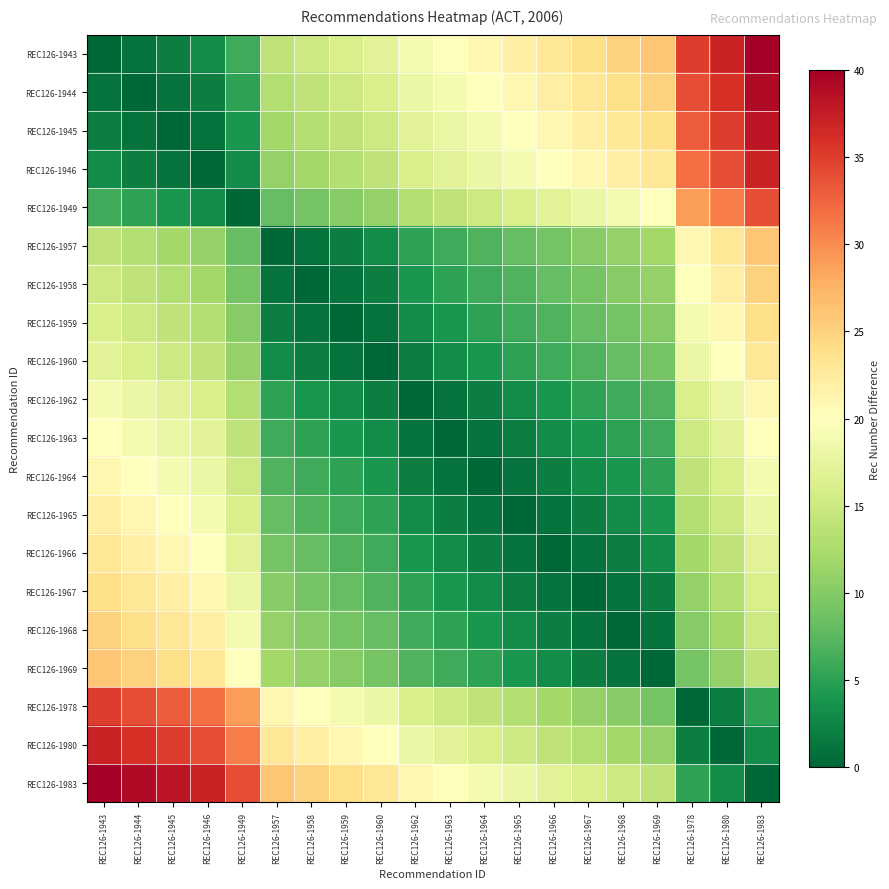

At REC126-1943, list the series in order from largest to smallest.

REC126-1983, REC126-1980, REC126-1978, REC126-1969, REC126-1968, REC126-1967, REC126-1966, REC126-1965, REC126-1964, REC126-1963, REC126-1962, REC126-1960, REC126-1959, REC126-1958, REC126-1957, REC126-1949, REC126-1946, REC126-1945, REC126-1944, REC126-1943